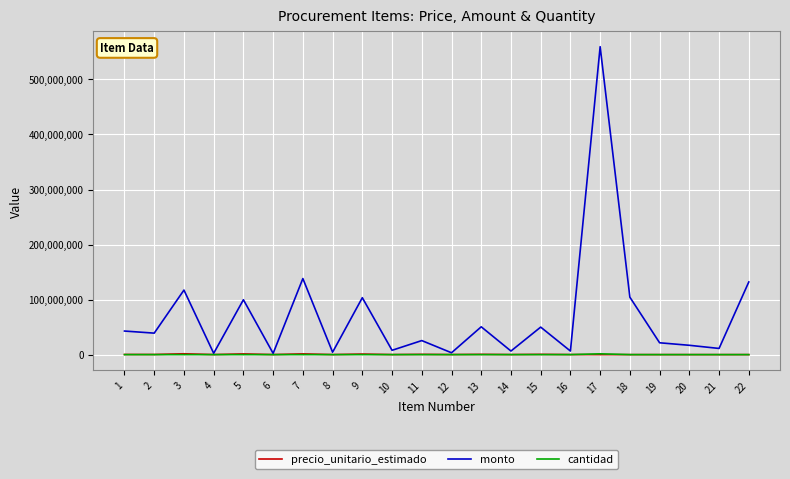

Which series has the widest spread of values?

monto